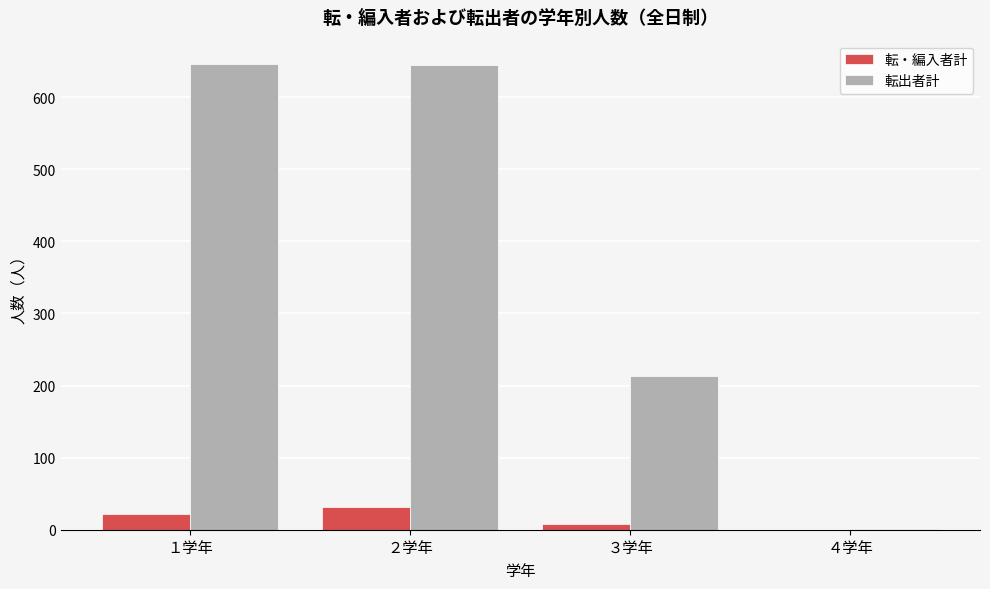

What is the maximum value for 転・編入者計?

32